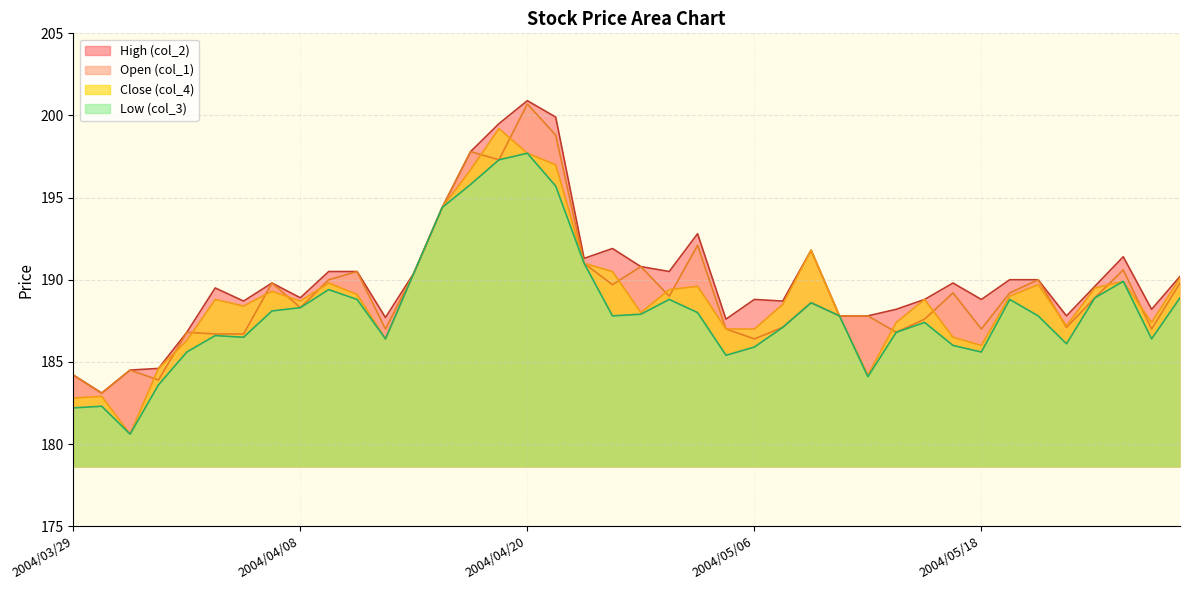

How many values in the col_2 series exceed 189?

22